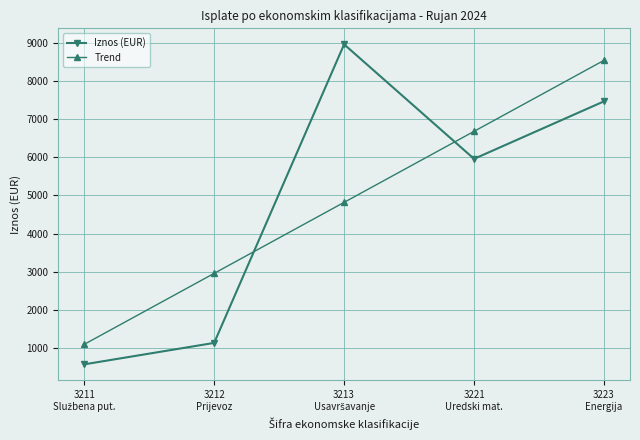

True or false: Iznos (EUR) has more than 2 interior local peaks.

False